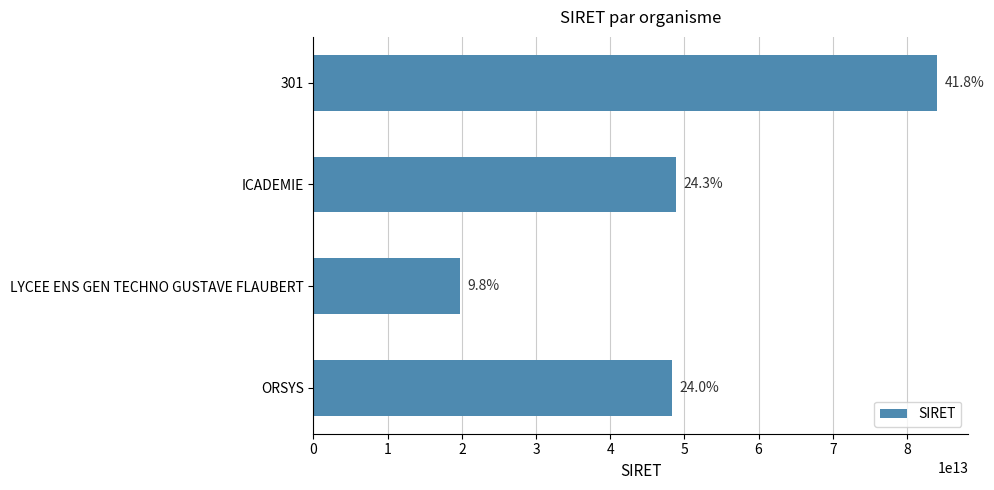

How many bars are there in total?

4